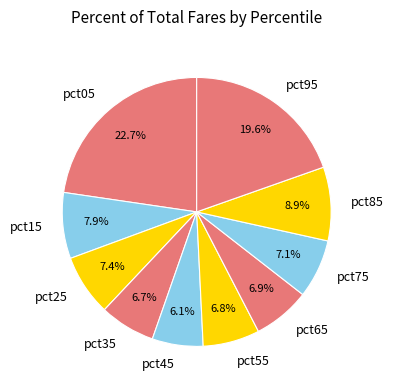

To the nearest percent, what percentage of the pie is pct35?

7%